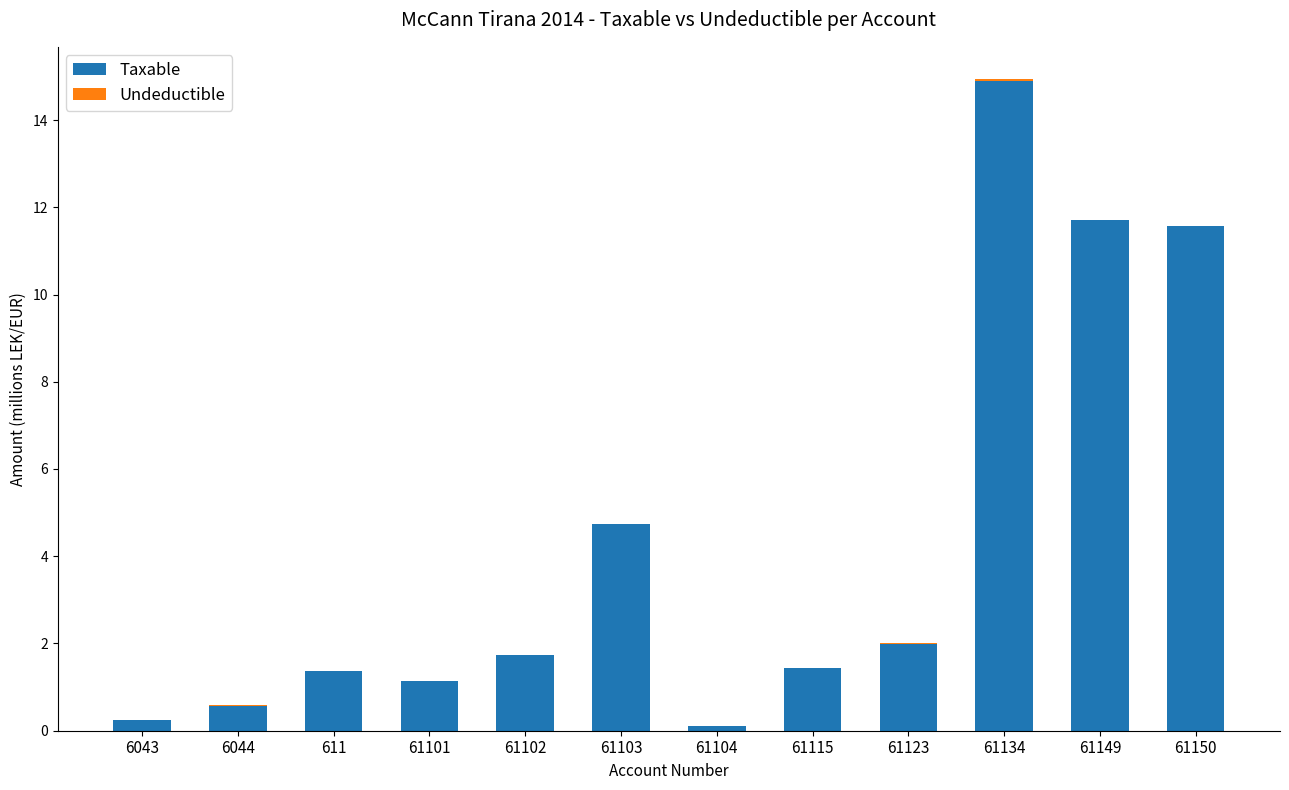

Which category has the highest value in the Taxable series?

61134